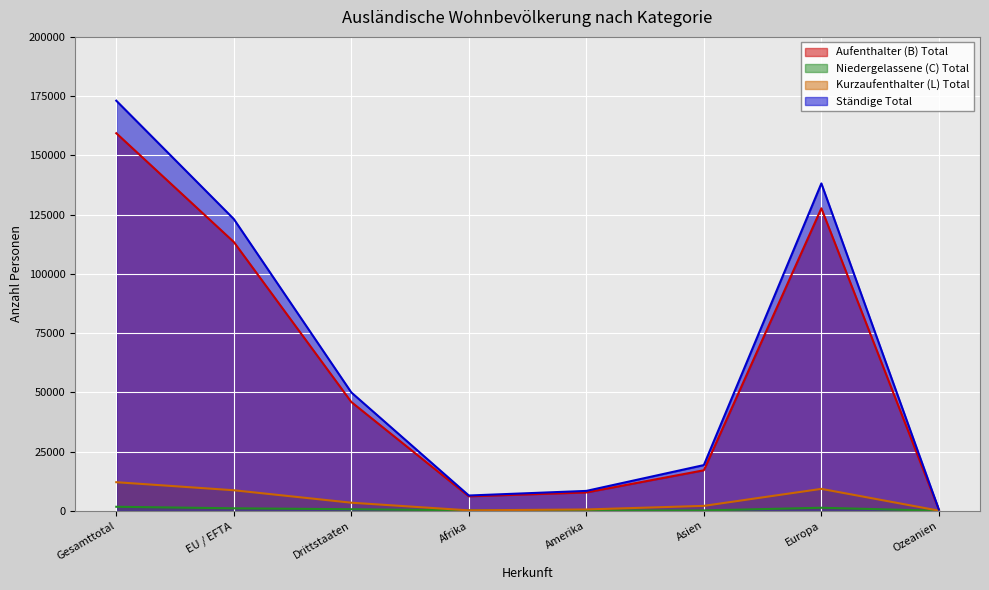

What are all the series names shown in the legend?

Aufenthalter (B) Total, Niedergelassene (C) Total, Kurzaufenthalter (L) Total, Ständige Total